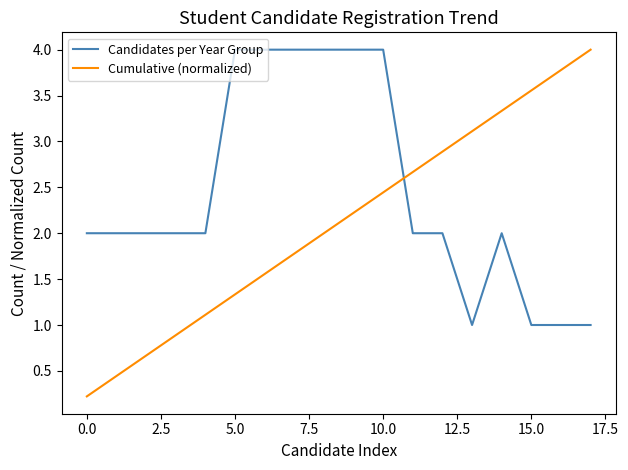

Which series has the largest range (max minus min)?

Cumulative (normalized)